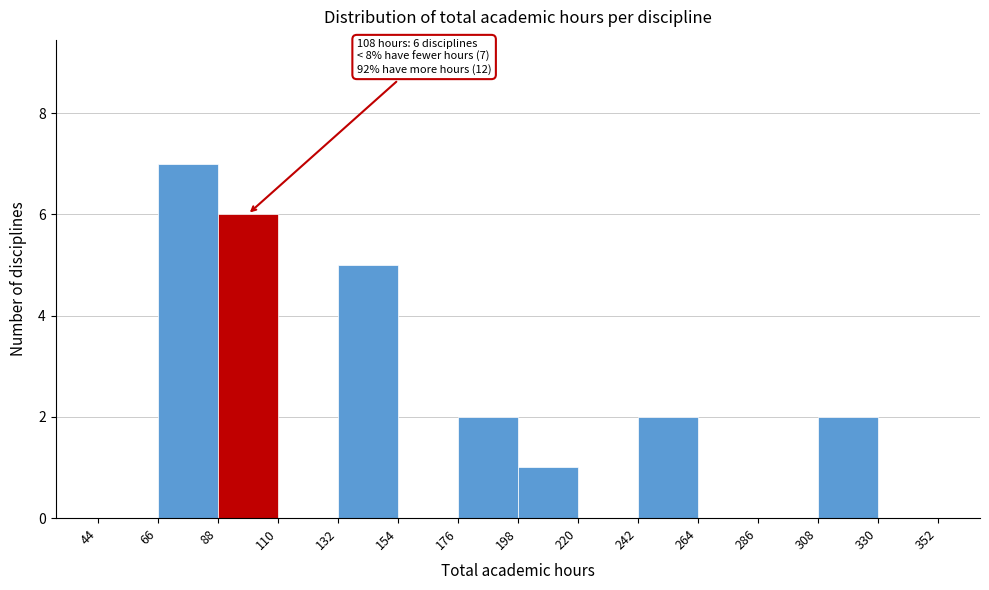

Which range on the x-axis has the tallest bar?

66 to 88